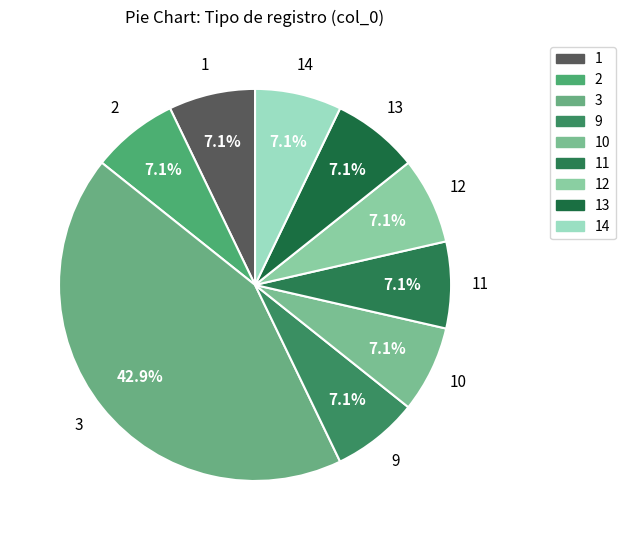

Which has a higher value, 2 or 3?

3